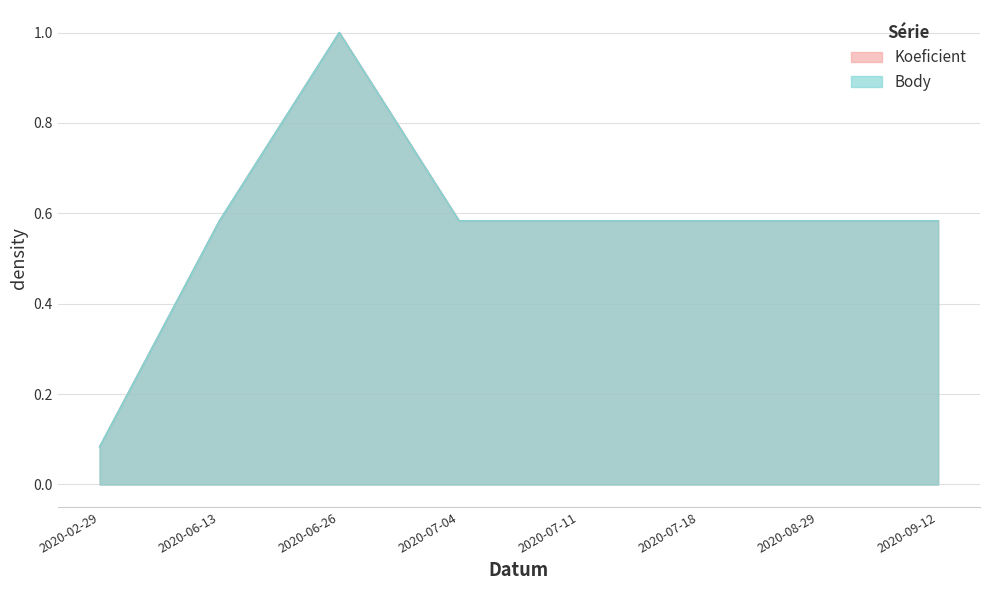

What is the difference between the maximum and minimum values in the Body series?

0.9